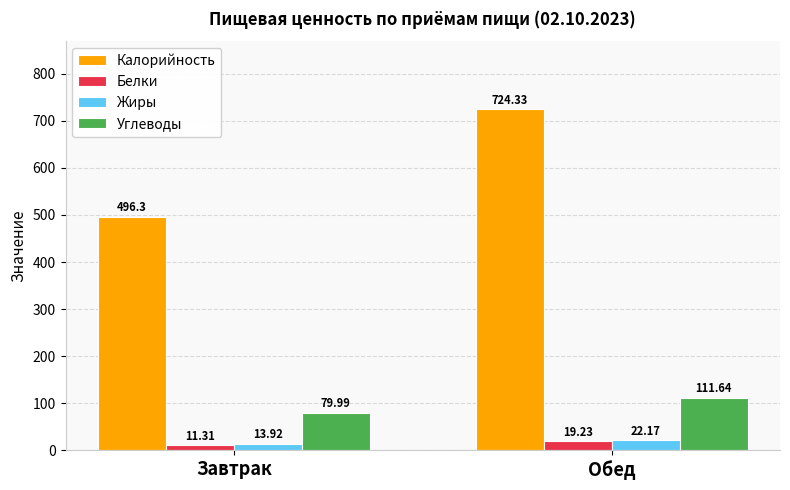

At which label is Углеводы closest to 95?

Завтрак